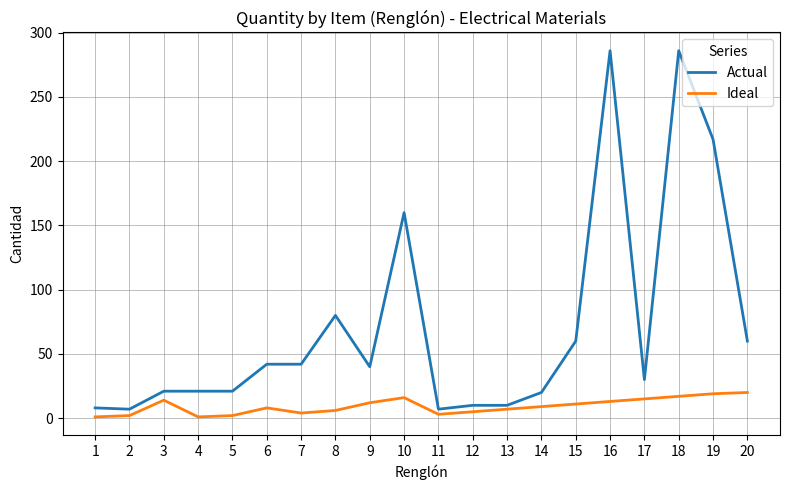

List the series in order of their peak value, lowest first.

Ideal, Actual